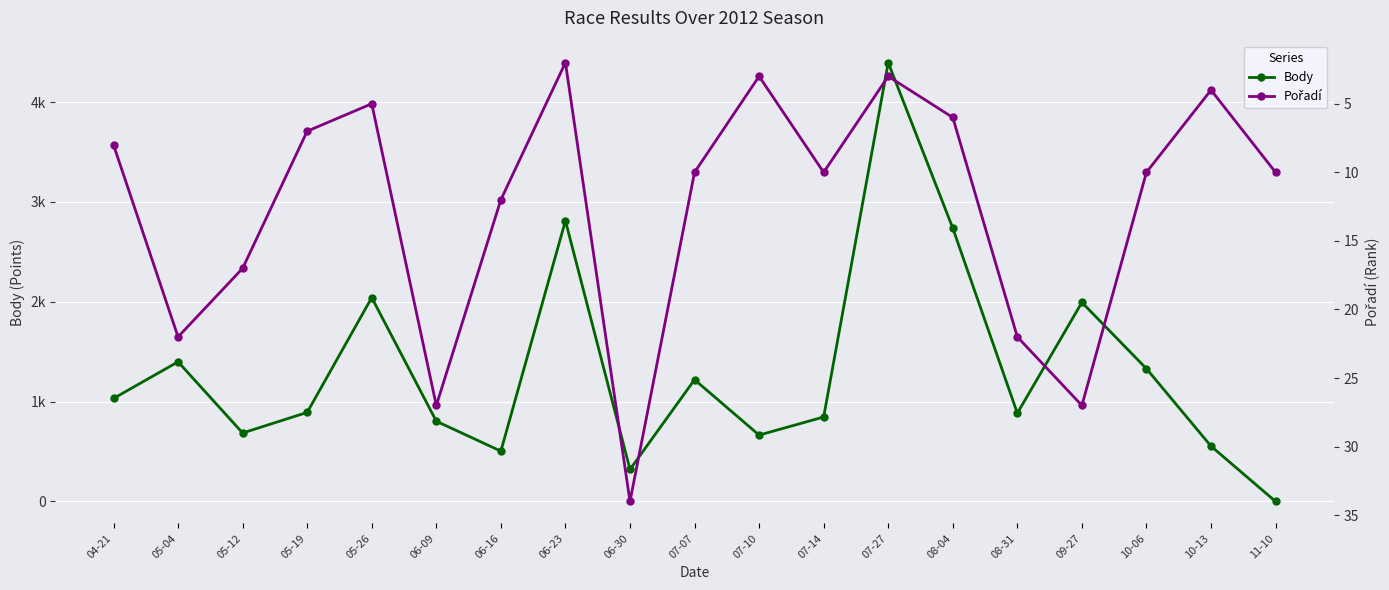

In Pořadí, how many points are lower than both neighbors (excluding endpoints)?

5